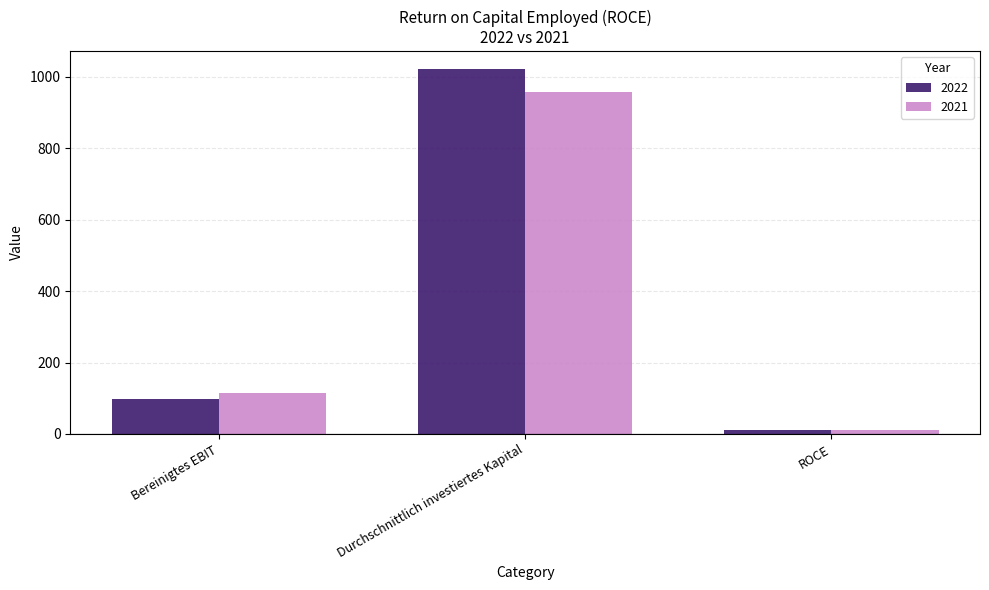

Reading left to right, what are all the values shown in this chart?

2022: 99.0	1021.1	9.7
2021: 113.8	958.0	11.9